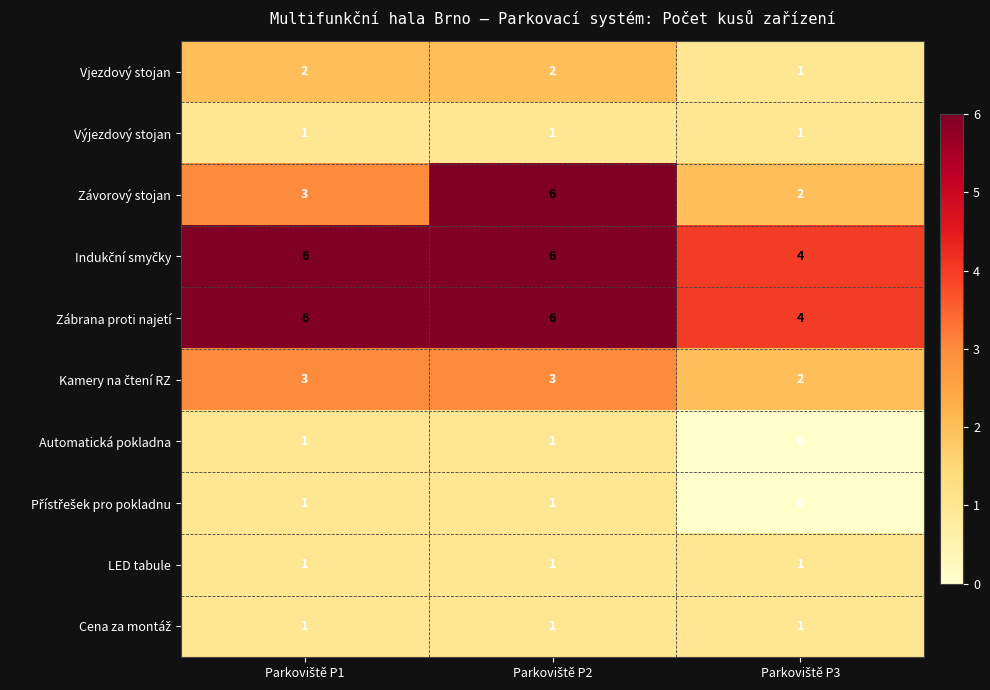

Which series has the widest spread of values?

Závorový stojan